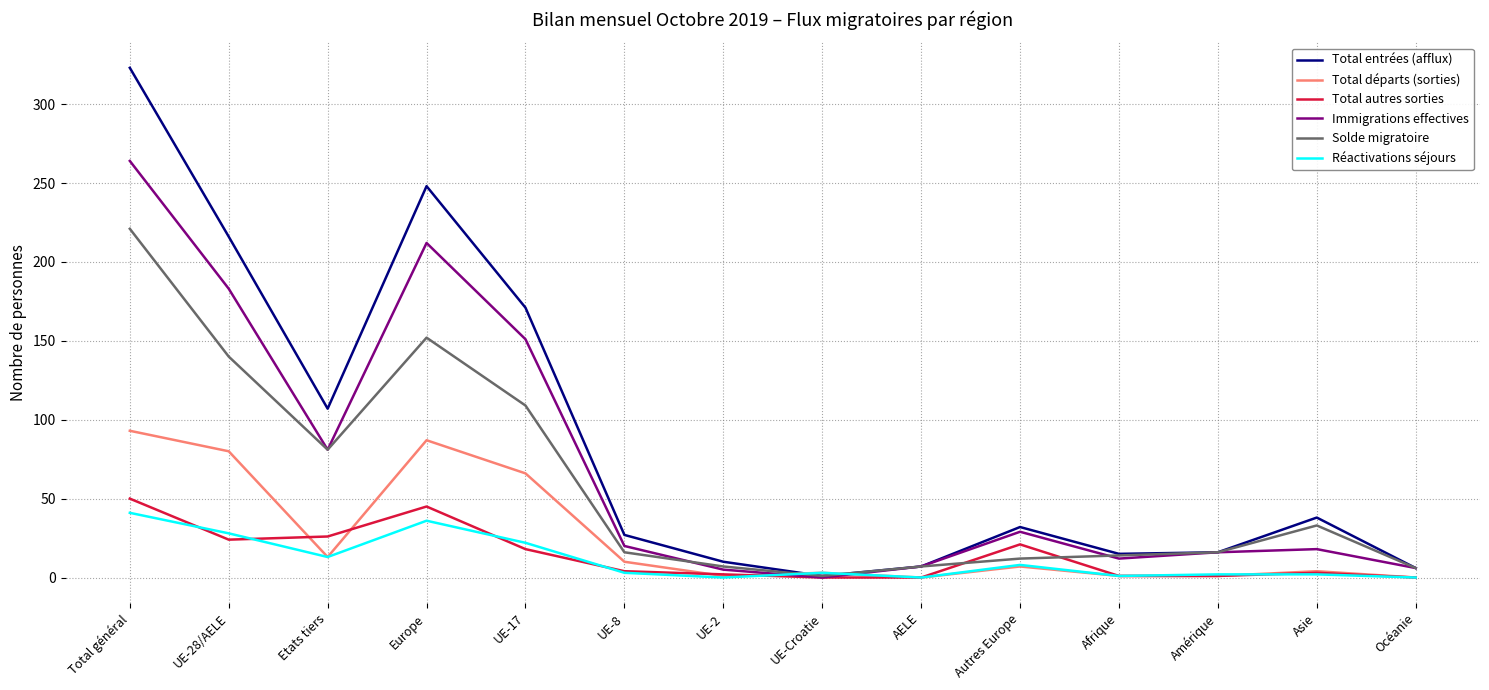

The Réactivations séjours series shows 13 at Etats tiers. True or false?

True